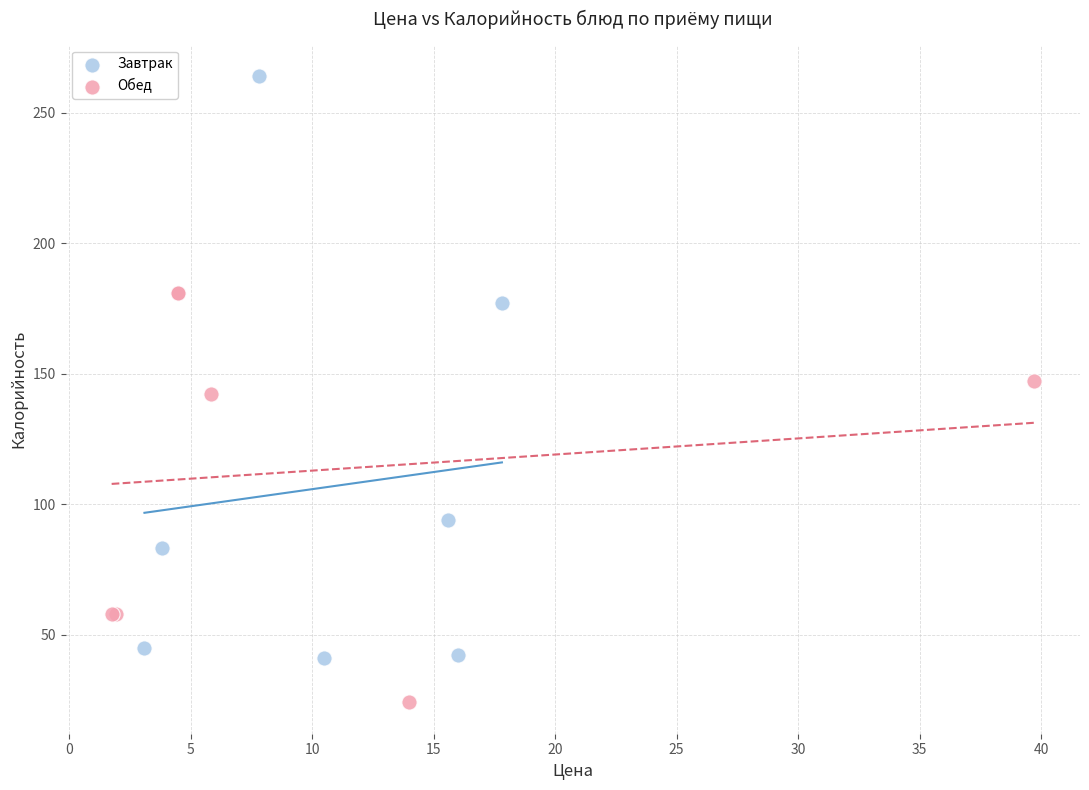

Which series contains the highest Y value?

Завтрак